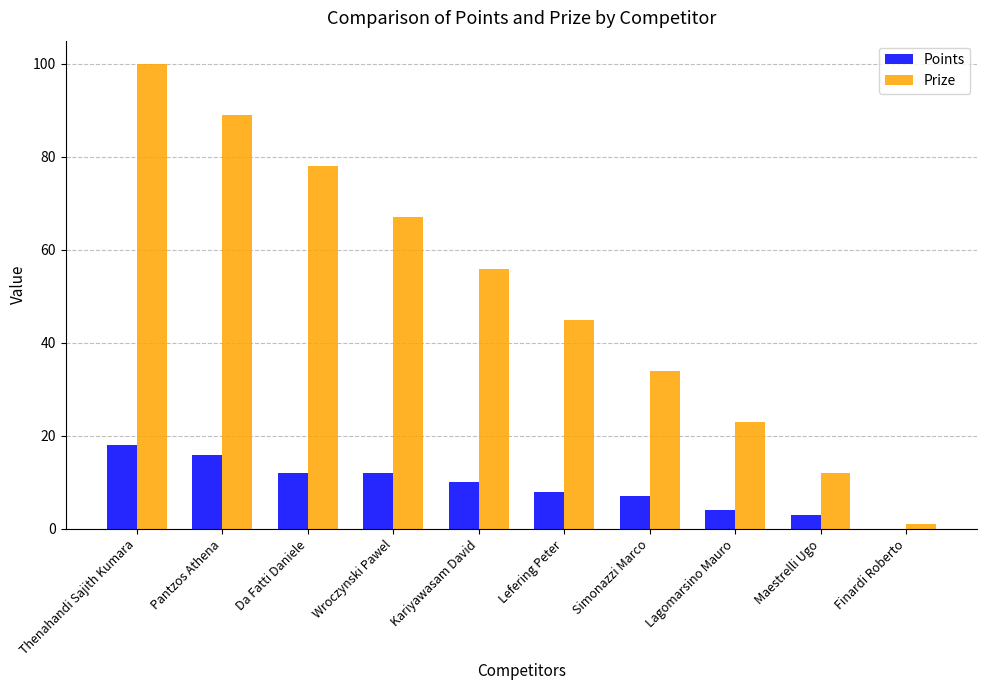

At which label does Prize reach its peak?

Thenahandi Sajith Kumara